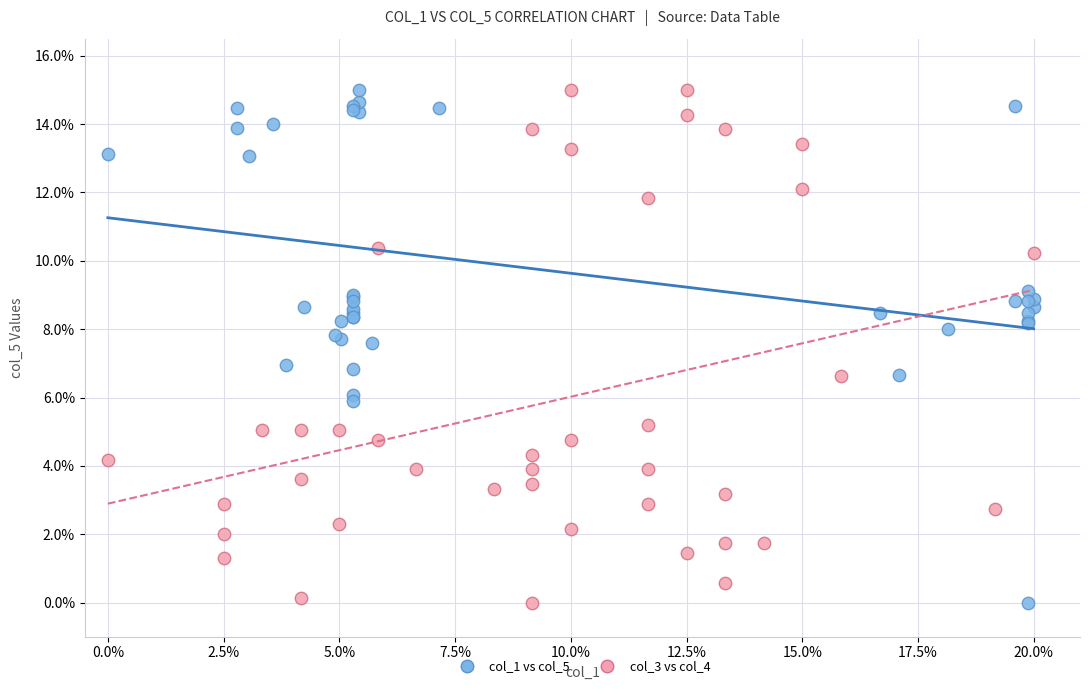

What are all the series names shown in the legend?

col_1 vs col_5, col_3 vs col_4